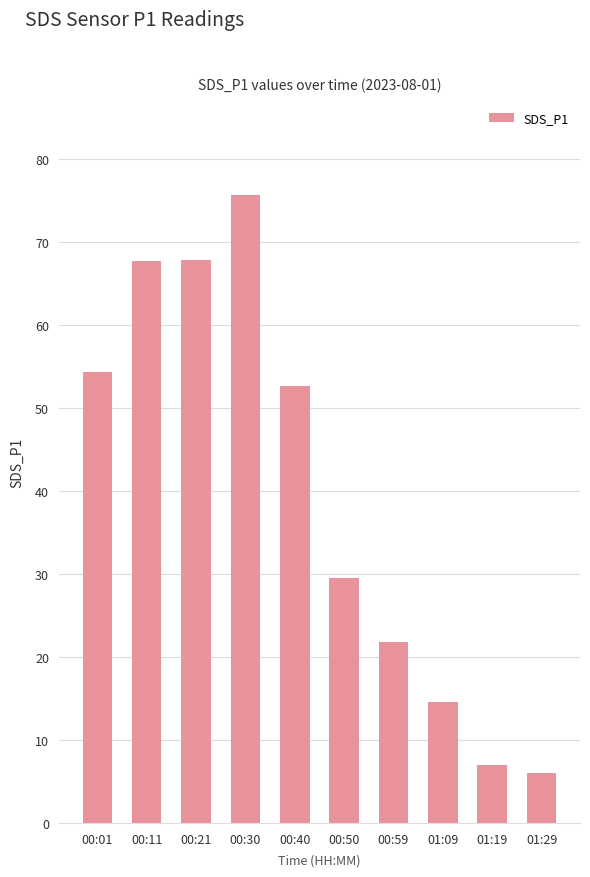

Does the chart contain any negative values?

No